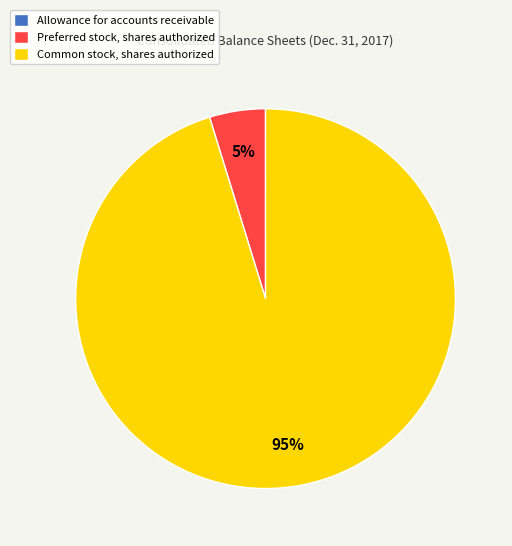

Between Preferred stock, shares authorized and Common stock, shares authorized, which is larger?

Common stock, shares authorized